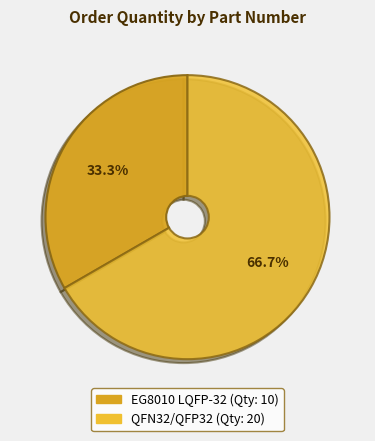

How many slices are in this pie chart?

2